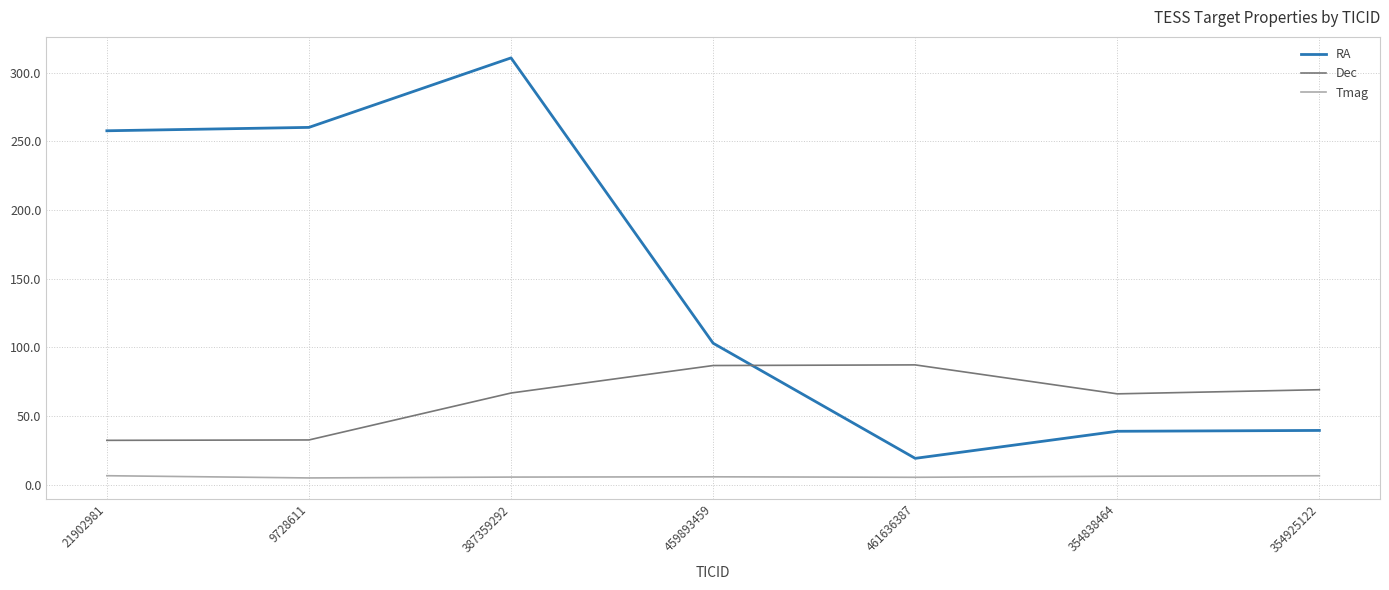

True or false: RA and Tmag intersect in this chart.

False